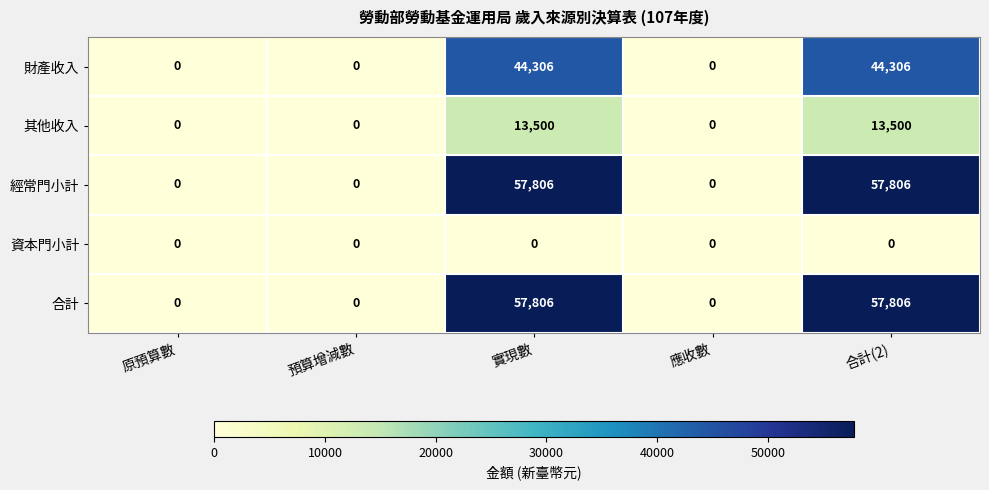

What is the maximum value for 合計?

57806